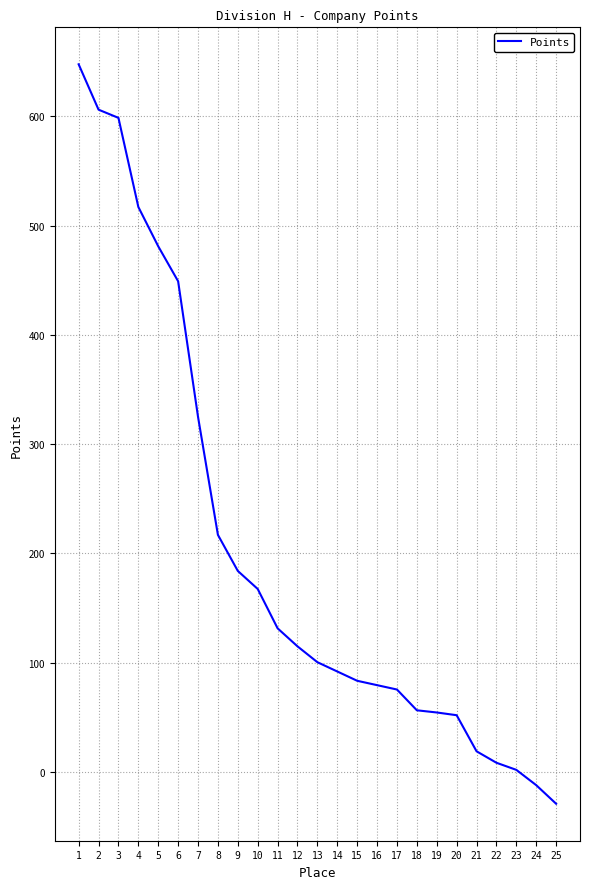

What is the change in value from 11 to 20?

-79.5